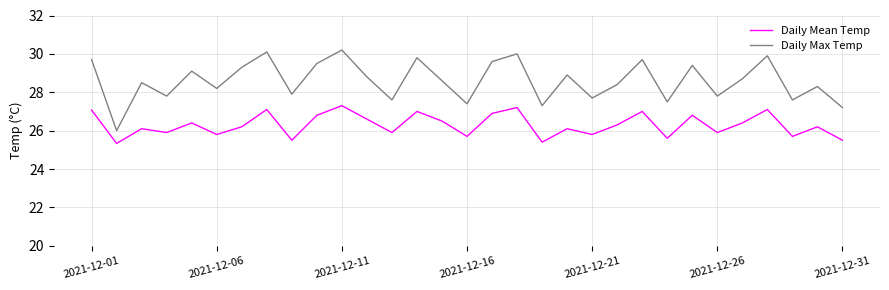

In Daily Max Temp, how many points are lower than both neighbors (excluding endpoints)?

11